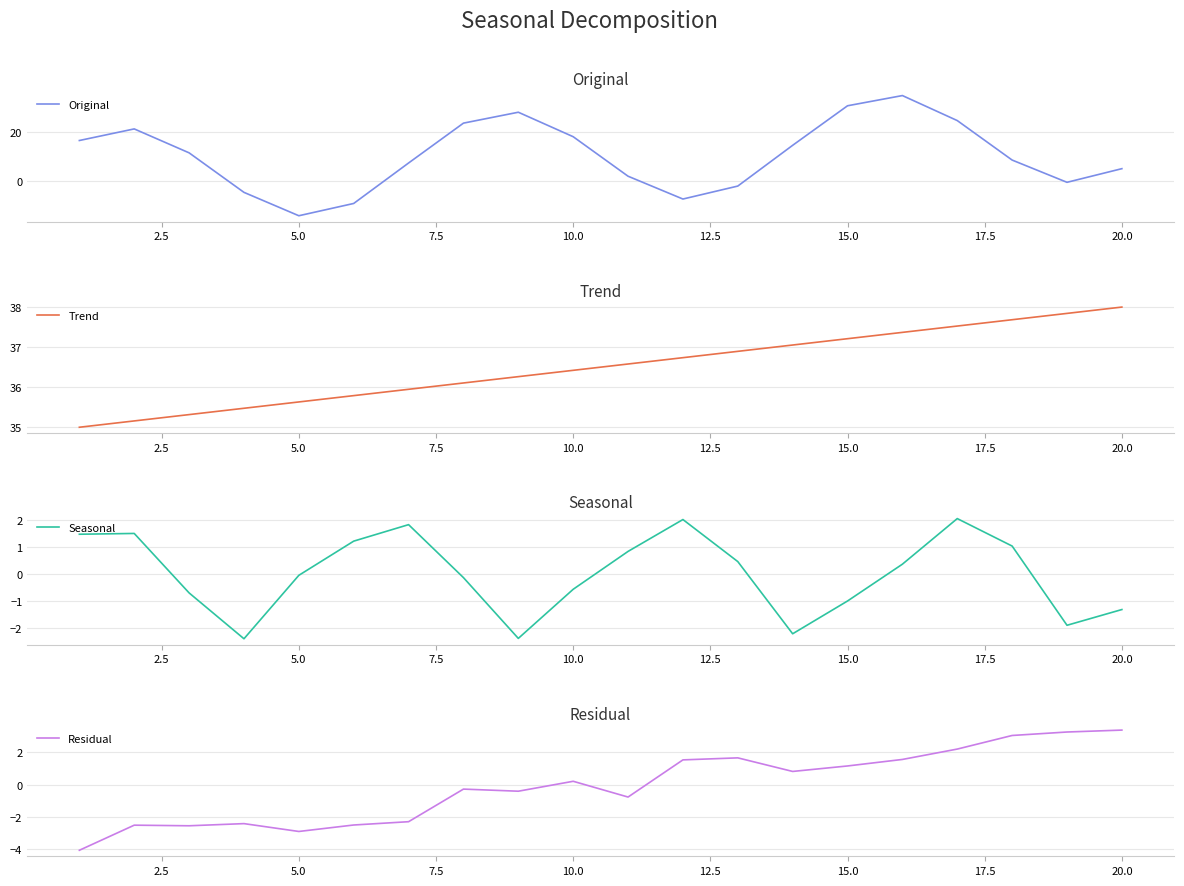

What are all the series names shown in the legend?

Original, Trend, Seasonal, Residual